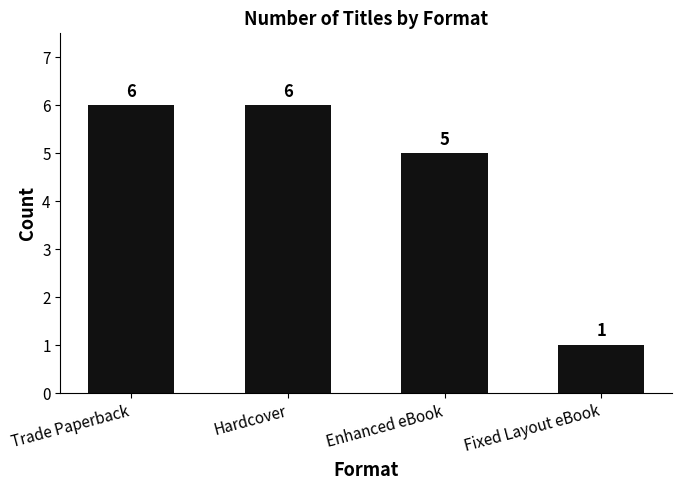

What is the label of the 2nd bar from the left?

Hardcover